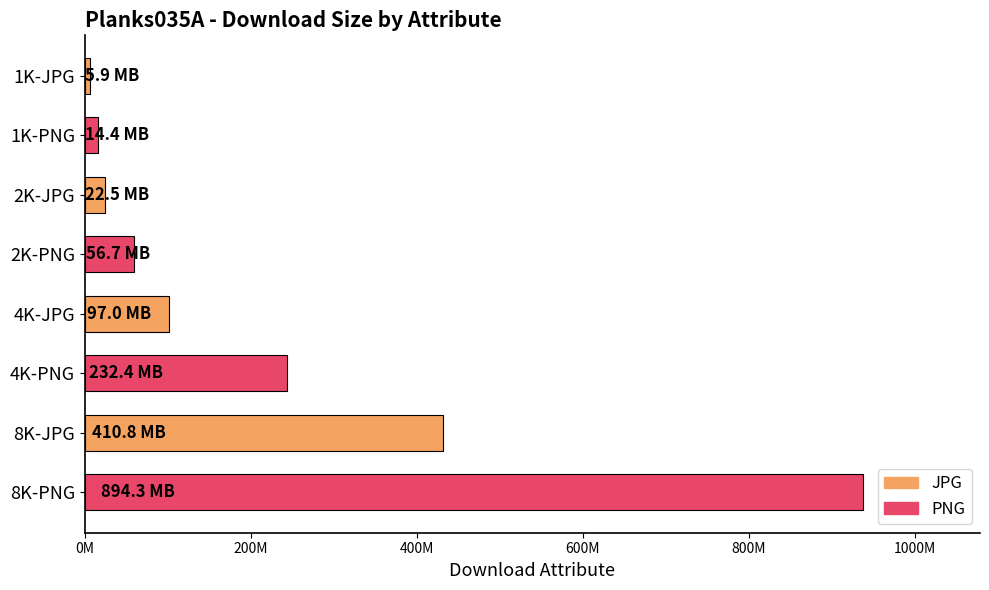

What is the minimum value shown in the chart?

6227843